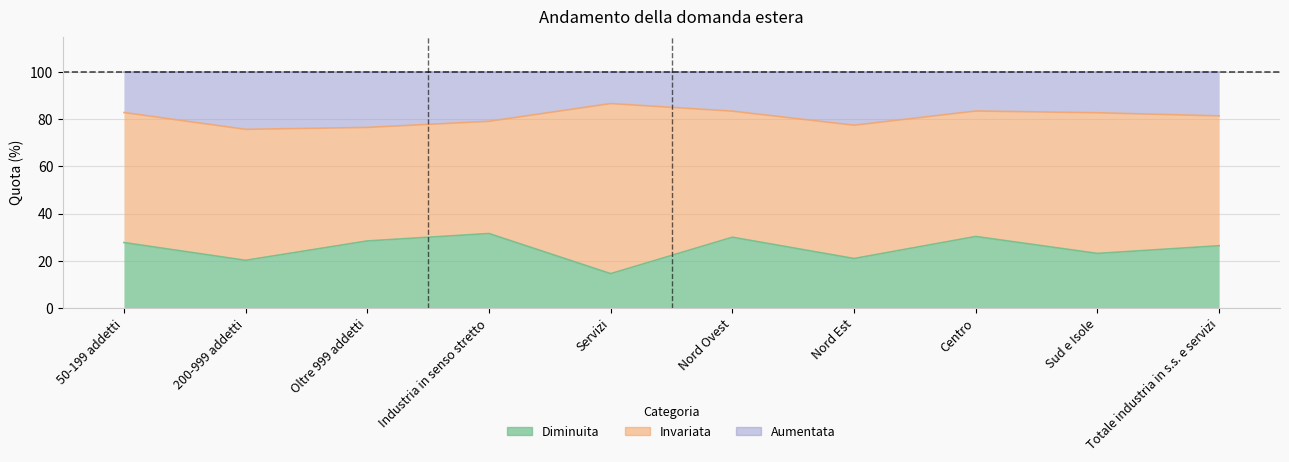

The Diminuita series shows 14.3 at Sud e Isole. True or false?

False